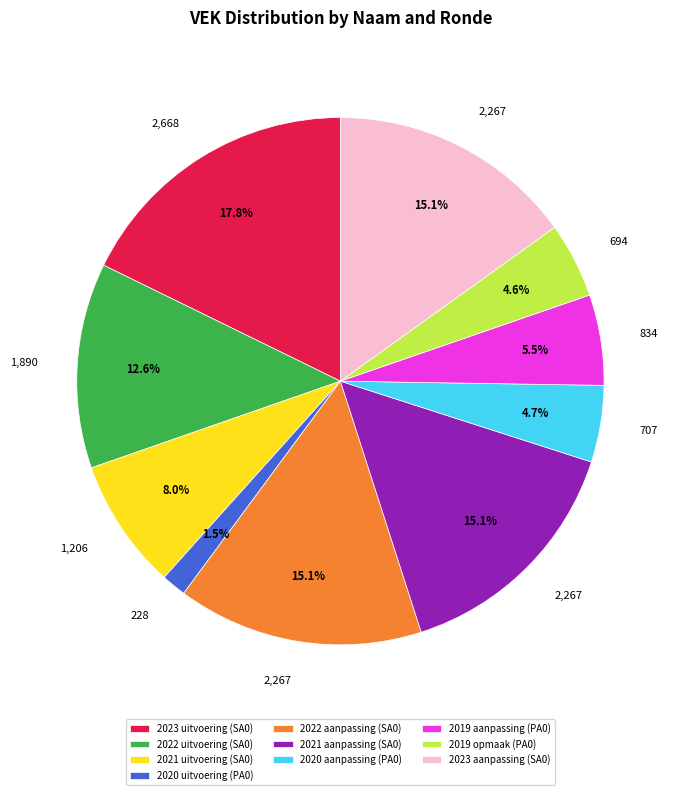

Approximately how many times larger is the value at 2020 aanpassing (PA0) compared to 2019 opmaak (PA0)?

1.0